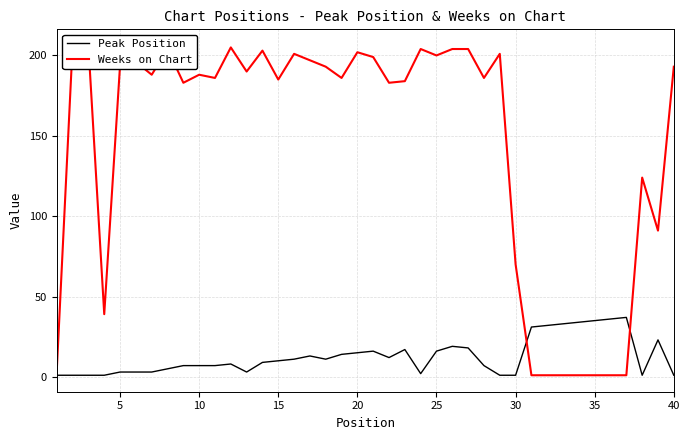

How many values in the Weeks on Chart series exceed 188?

19